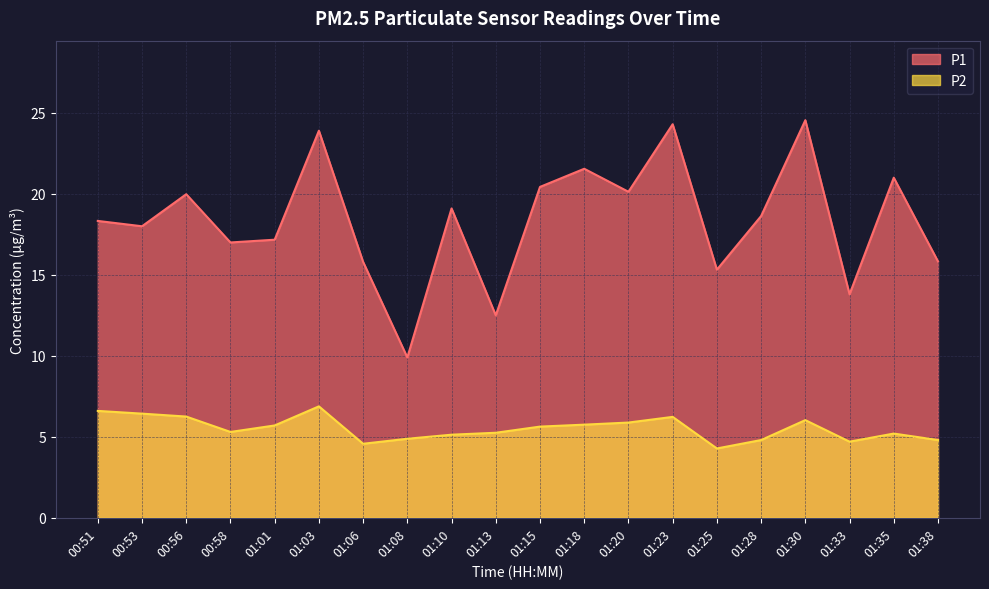

What is the sum of the P2 values at 01:35 and 01:20?

11.1